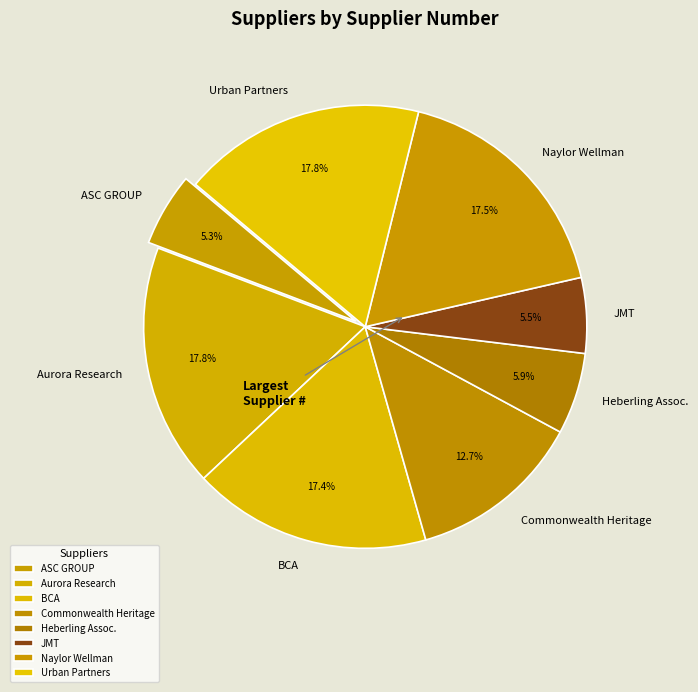

How much of the chart is everything except Heberling Assoc.?

94.1%